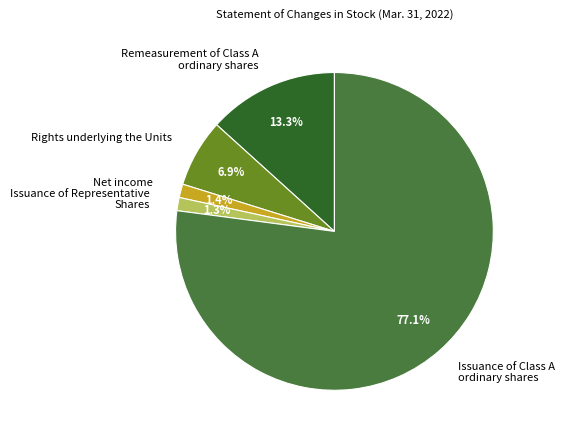

What percentage is the Net income slice, to the nearest percent?

1%